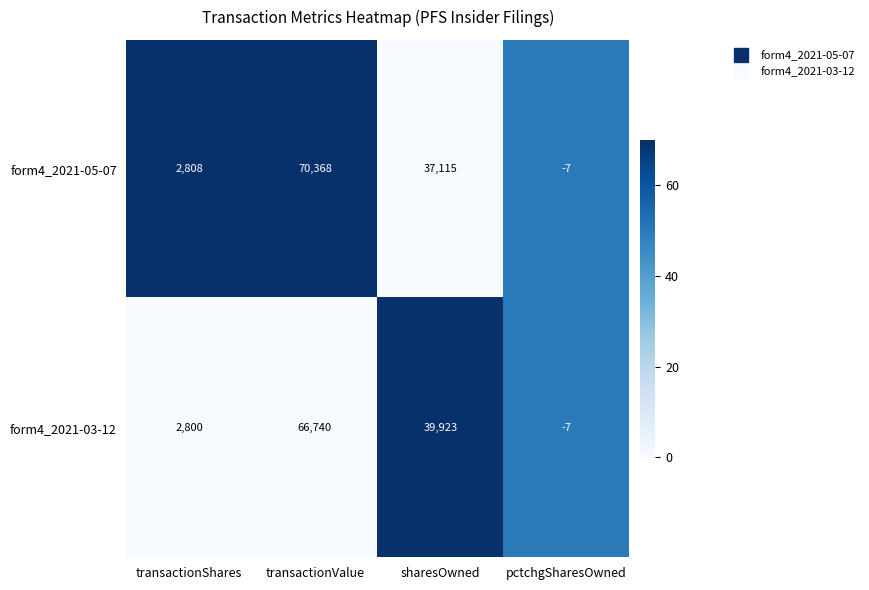

True or false: form4_2021-05-07 has a value of 4709 at transactionShares.

False